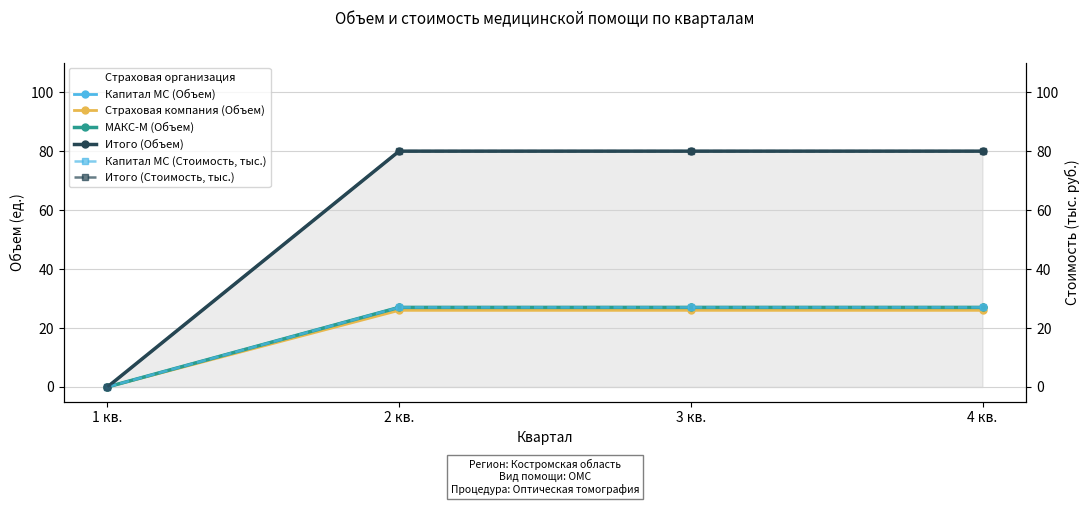

Where is Итого (Объем) nearest to the value 40?

1 кв.